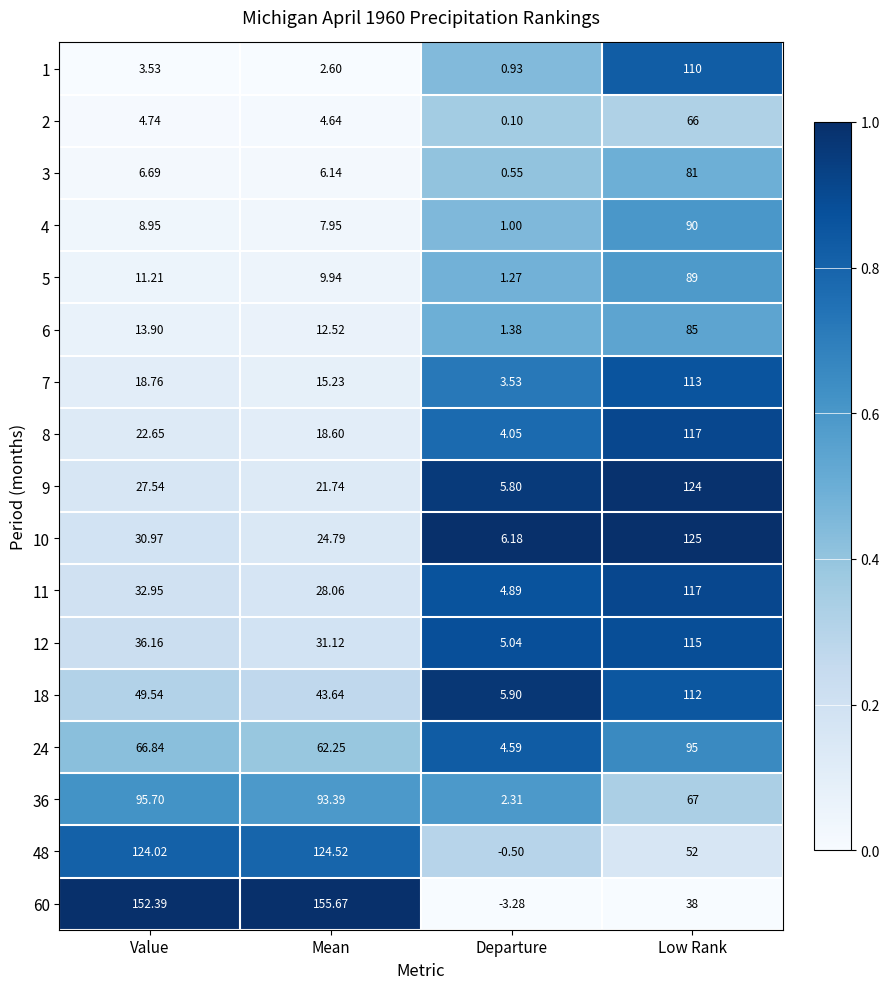

At which category does the chart reach its peak across all series?

Mean